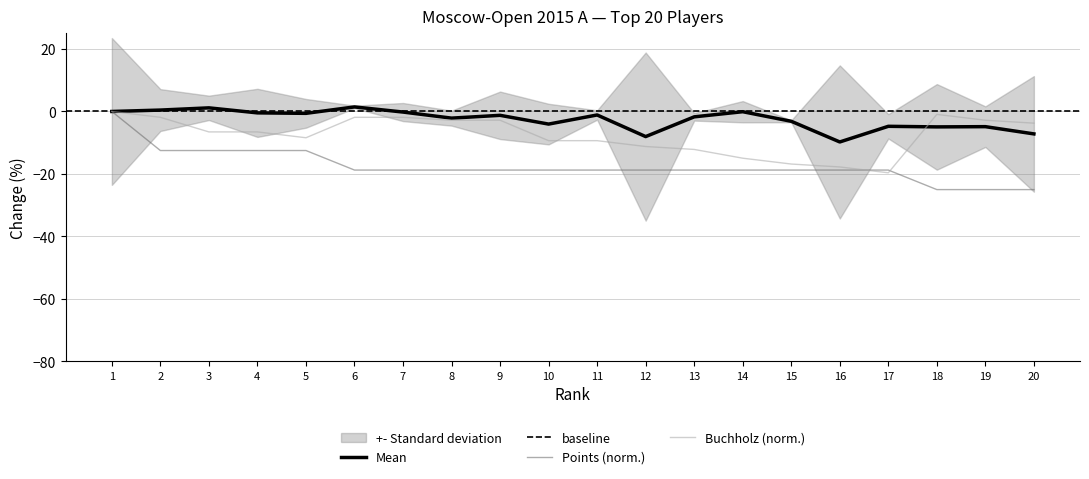

What is the difference between the Rating values at 5 and 19?

4.3